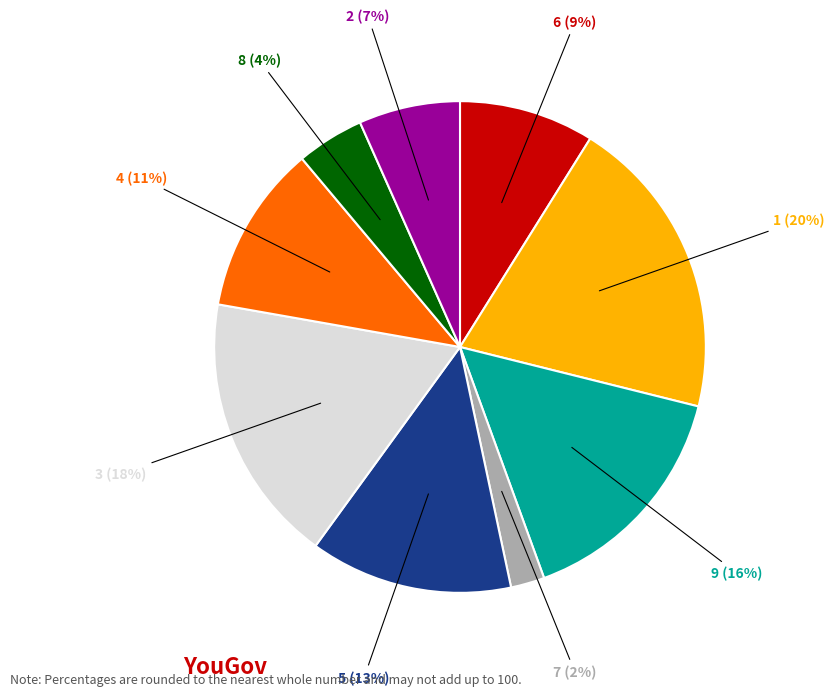

Which has a higher value, 8 or 3?

3